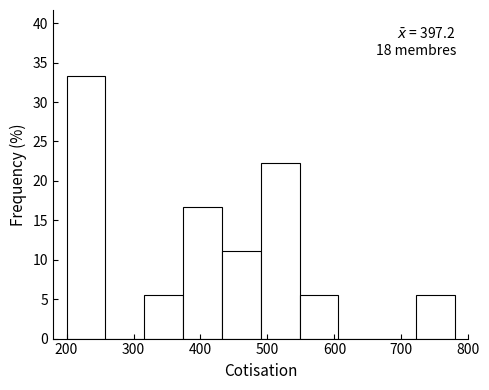

Over which range of the x-axis is the bar tallest?

200 to 258